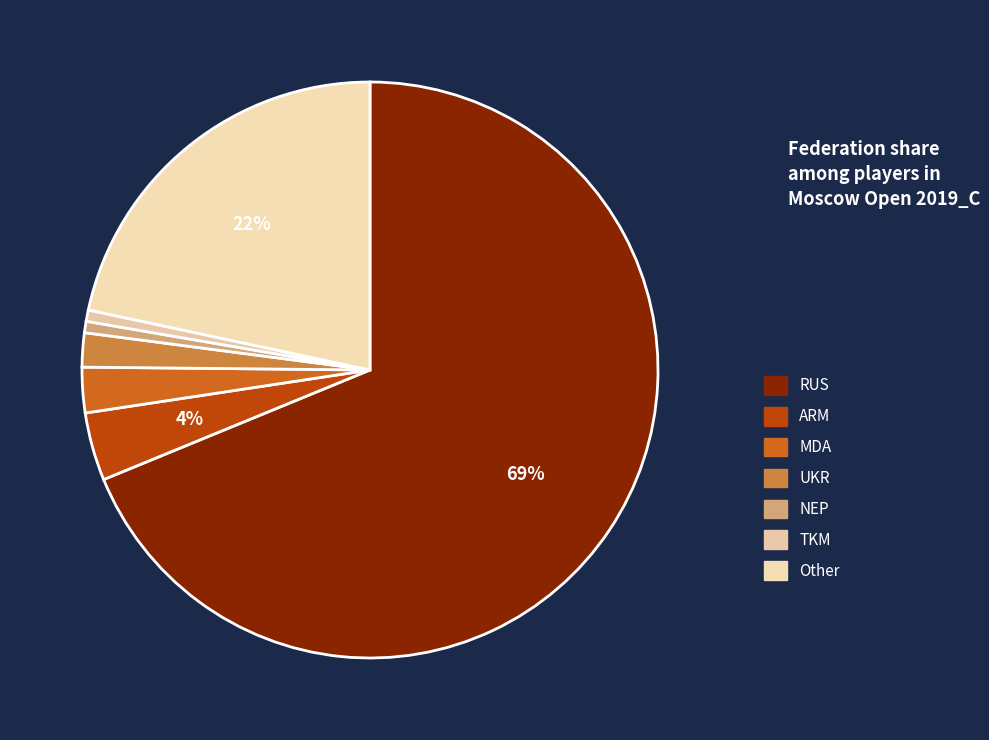

How many slices are in this pie chart?

7